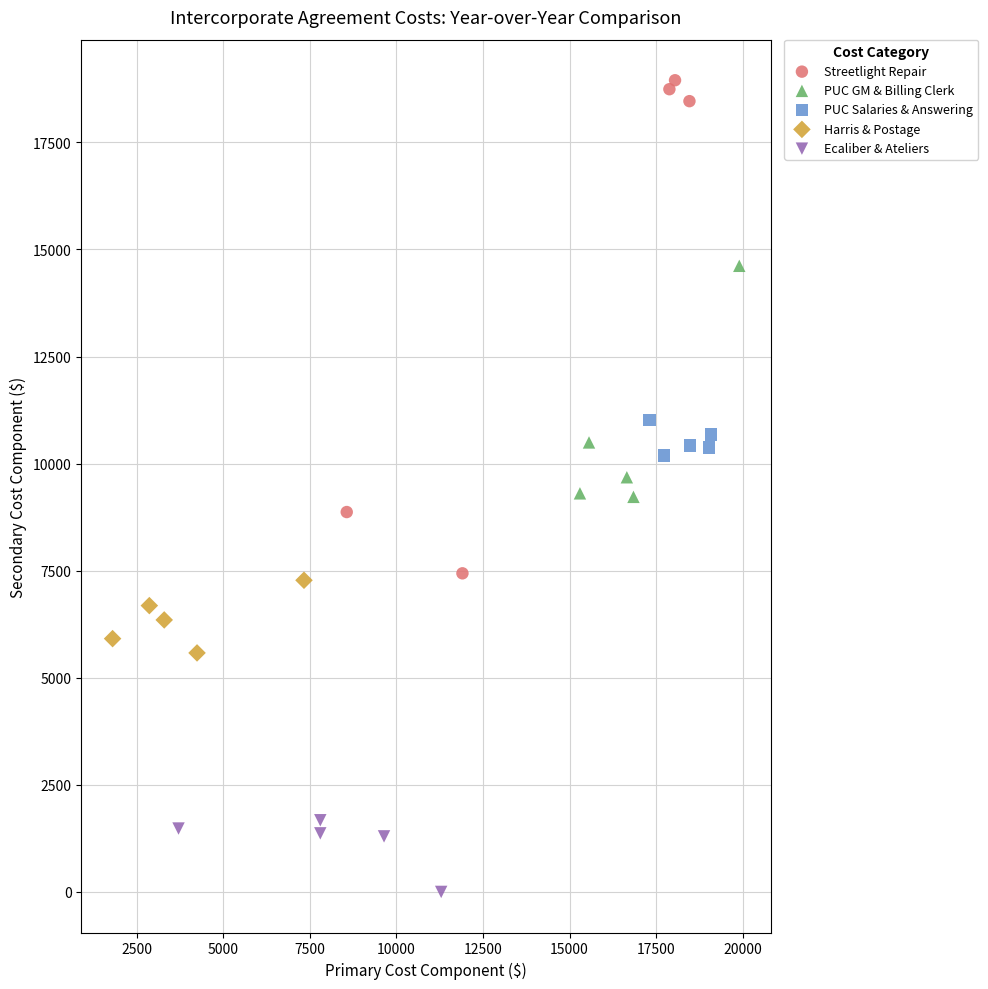

Which series reaches the minimum Y coordinate?

Ecaliber & Ateliers